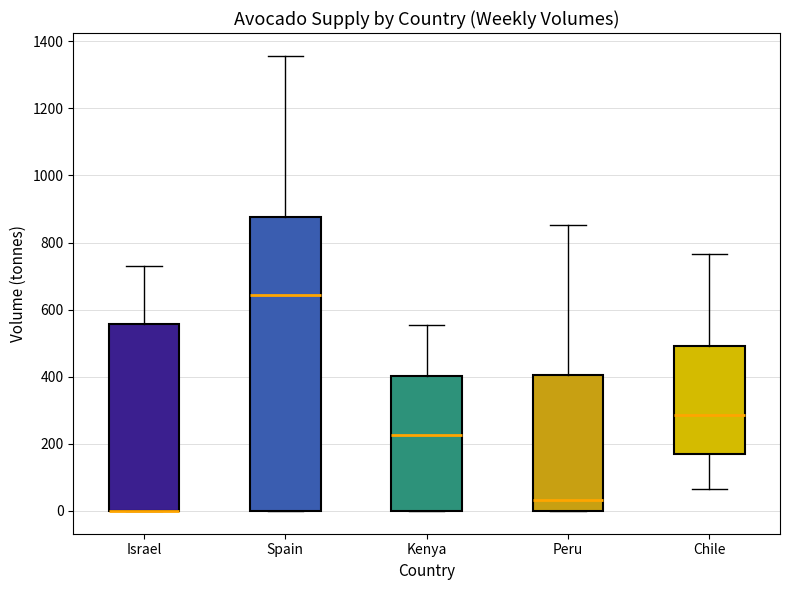

Reading left to right, read every box against the y-axis: the position of its median line, the range the box covers, and the ends of its whiskers. The values are not printed on the chart, so give them approximately, as read against the axis.

Israel: median 0 (drawn on the box's lower edge), box 0 to 560, whiskers 0 to 740
Spain: median 640, box 0 to 880, whiskers 0 to 1360
Kenya: median 220, box 0 to 400, whiskers 0 to 560
Peru: median 40, box 0 to 400, whiskers 0 to 860
Chile: median 280, box 160 to 500, whiskers 60 to 760